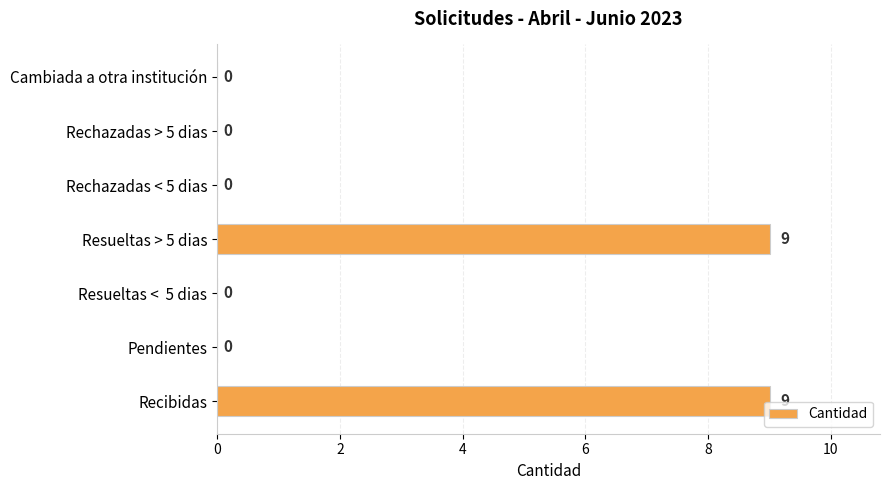

Are the bars grouped side by side (vs. stacked)?

No